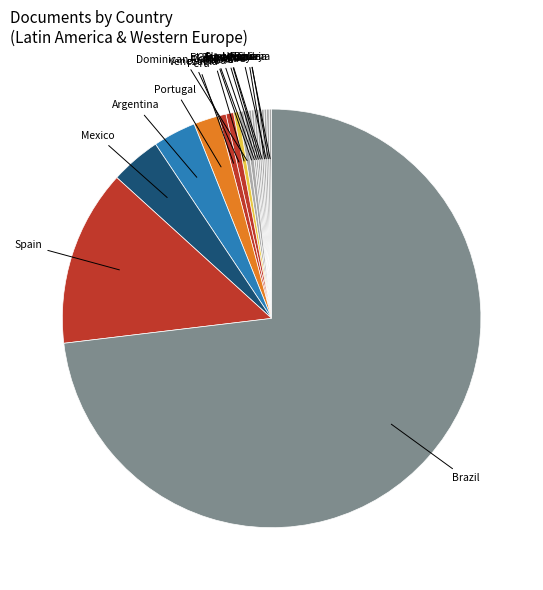

What is the ratio of the value at Peru to the value at Portugal?

0.3